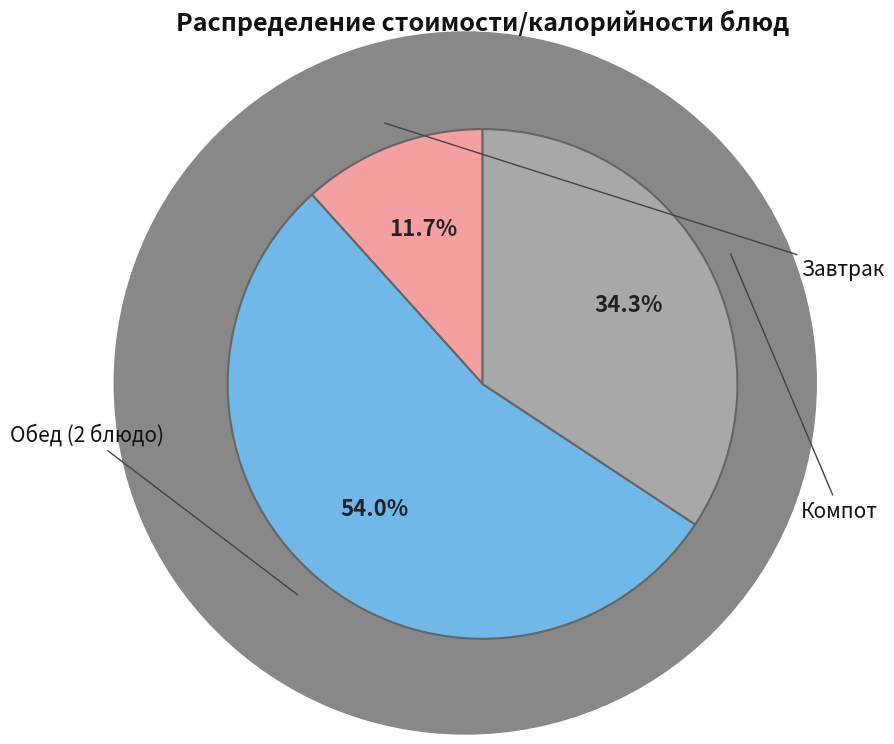

The Компот slice represents 34% of the pie. True or false?

True